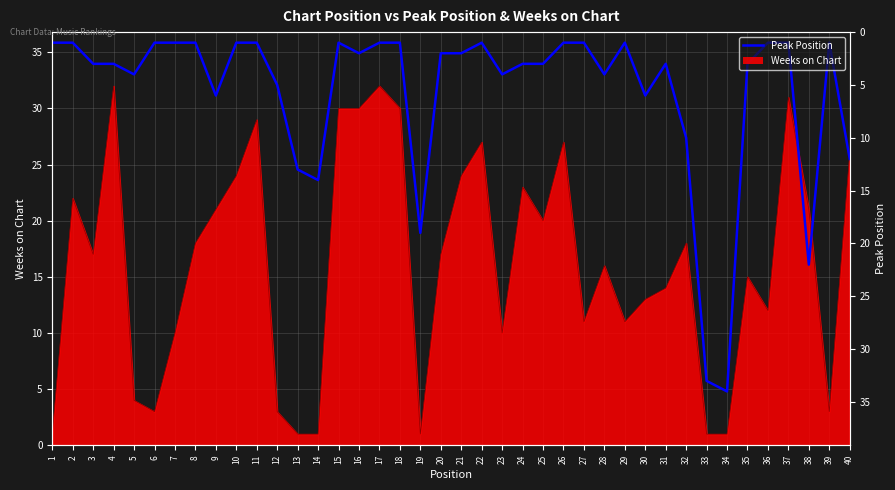

What is the value of the 25th point from the left?

3